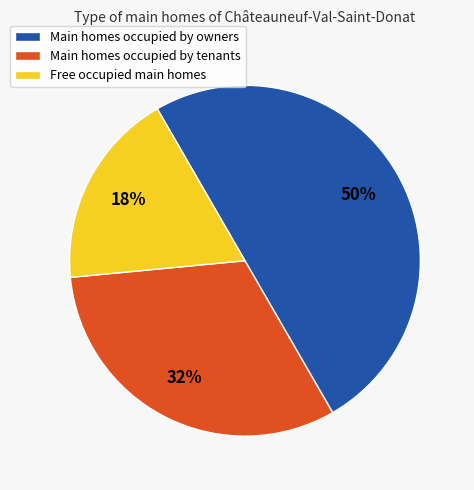

To the nearest percent, what is the difference between the largest and smallest slice percentages?

32%